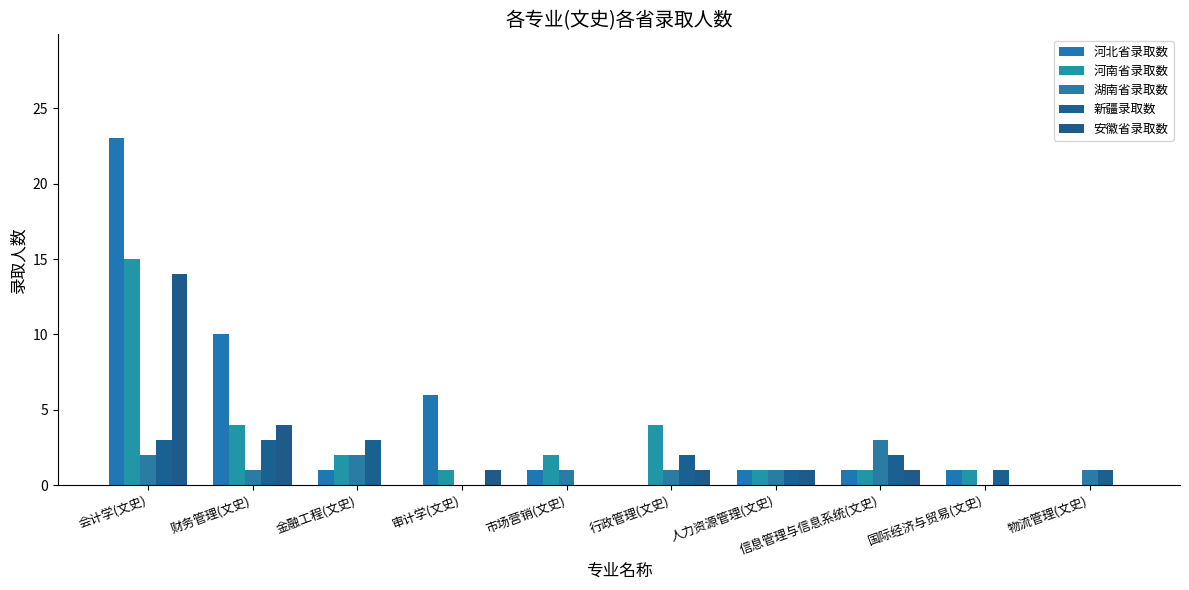

What is the value of the 湖南省录取数 bar at the 3rd from the left?

2